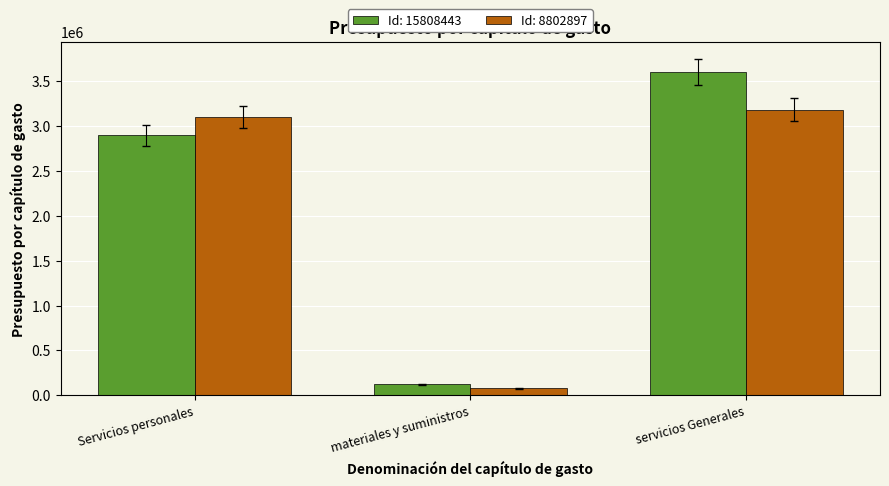

Which category has the lowest value in the Id: 15808443 series?

materiales y suministros